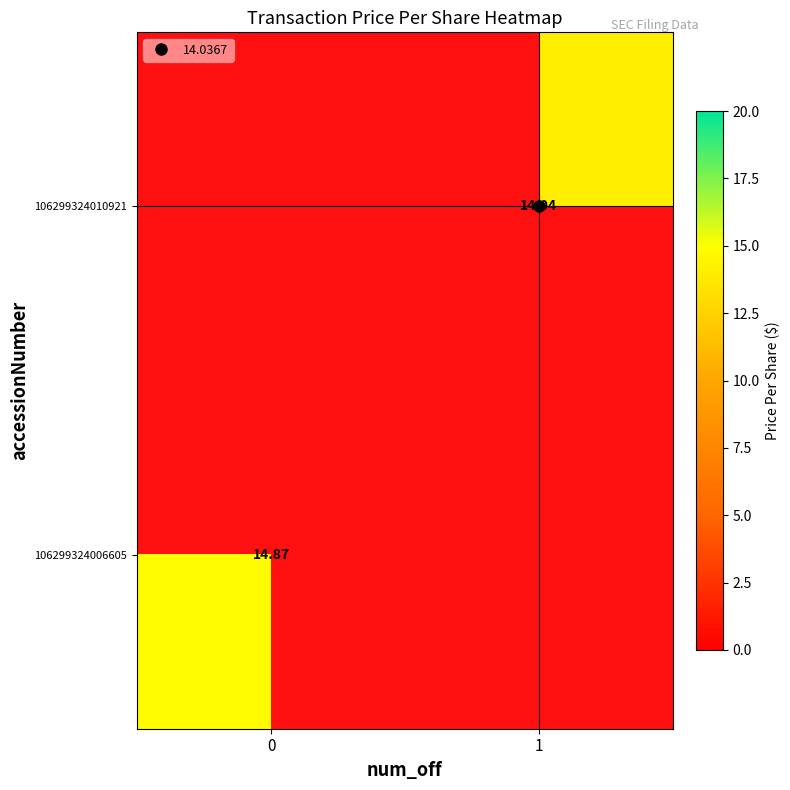

Is it true that 106299324010921 equals 21.8 at 1?

False